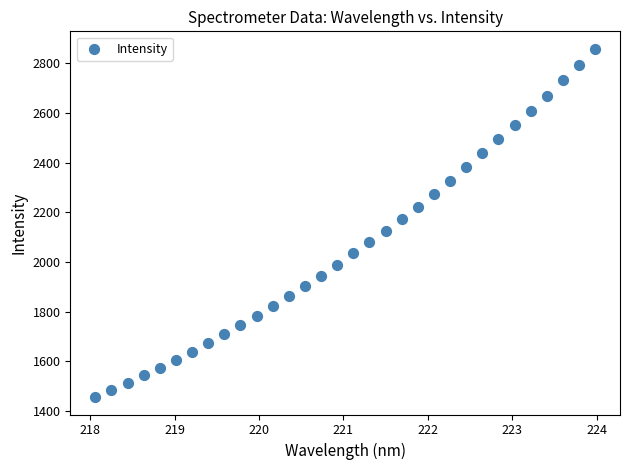

What is the range of X values (max minus min)?

5.9